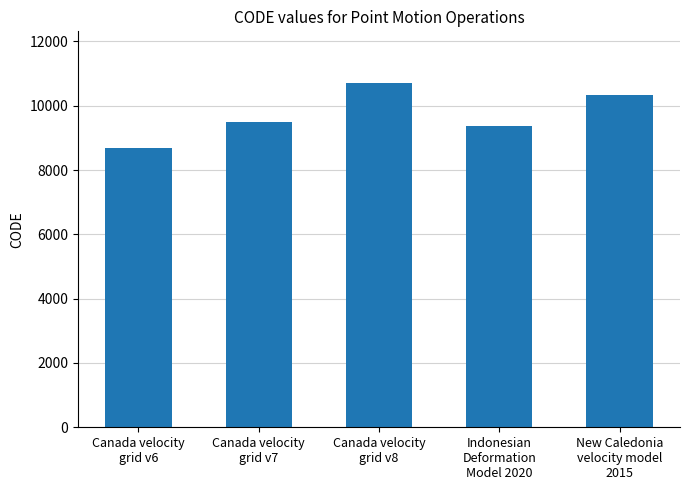

Which category has the lowest value across all series?

Canada velocity
grid v6